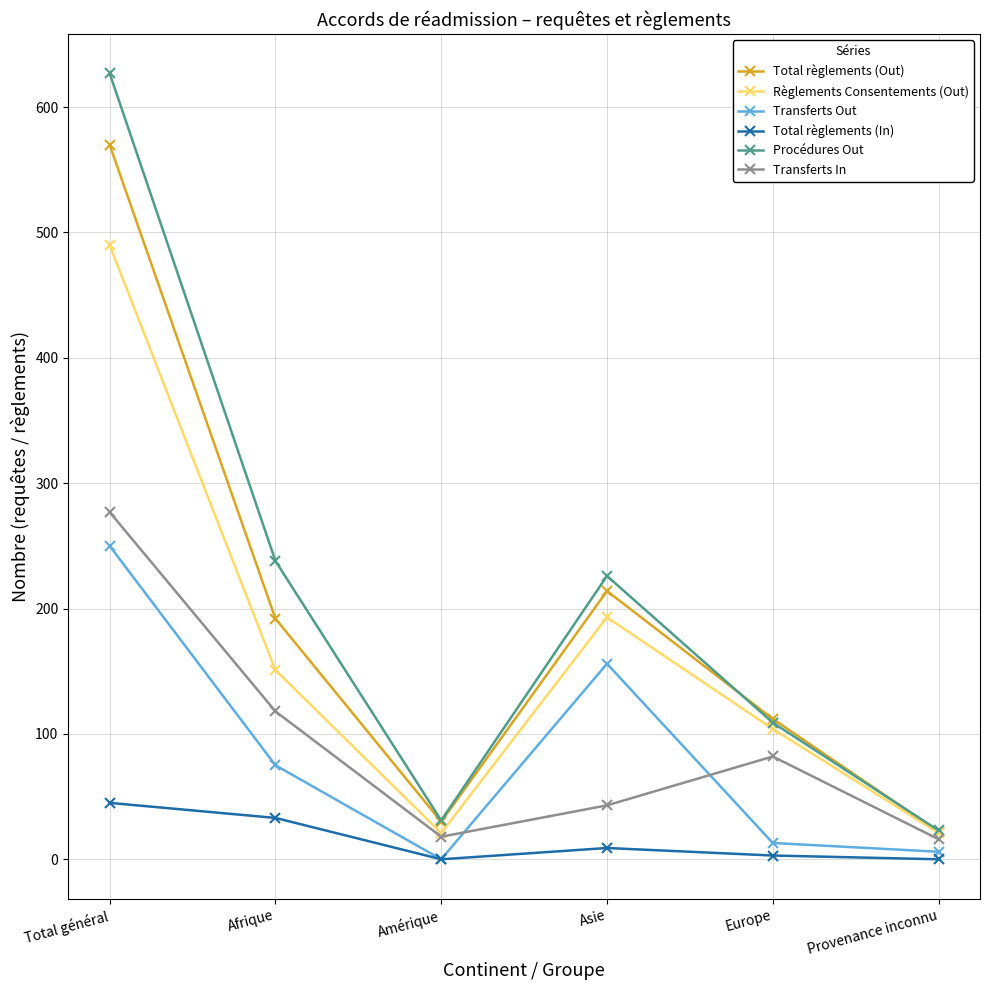

Between Amérique and Europe, which series saw the biggest shift?

Règlements Consentements (Out)